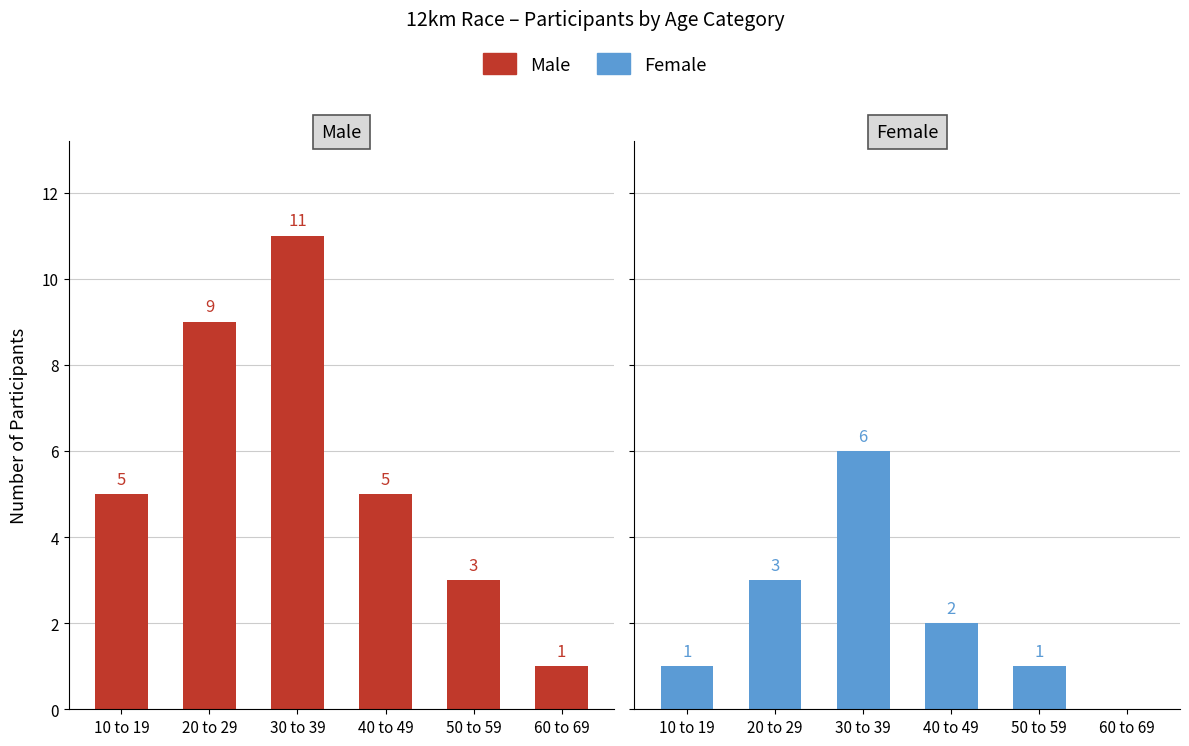

What is the difference between the highest and lowest values at 20 to 29?

6